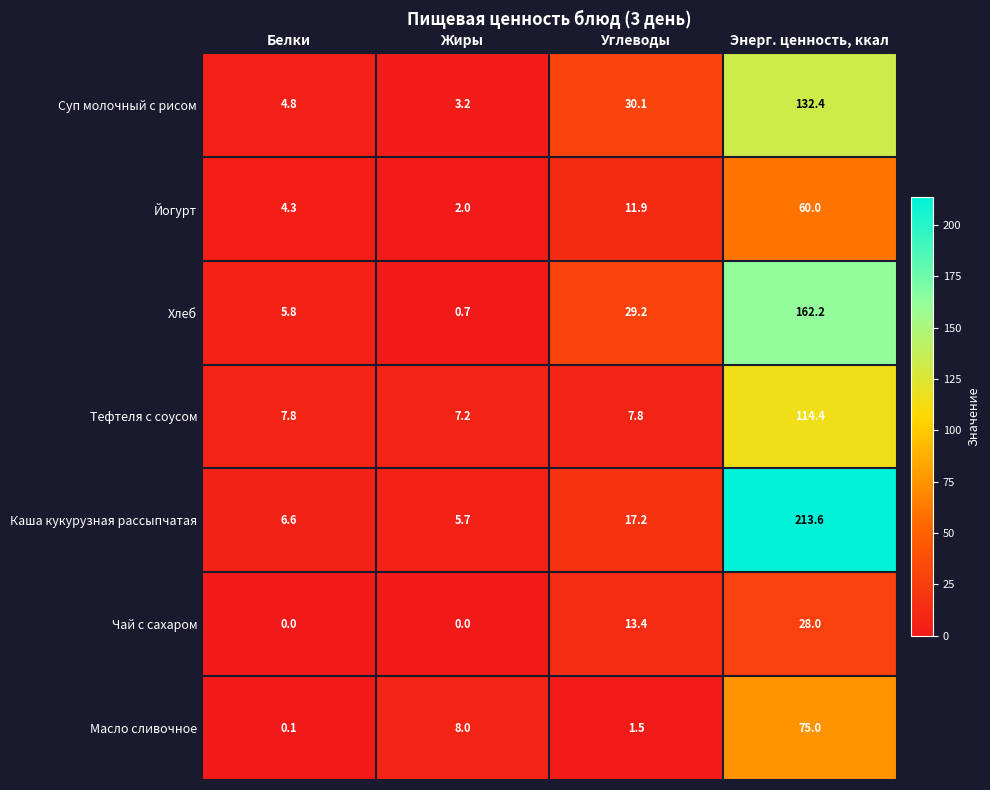

Reading left to right, list all the values displayed in this chart.

Суп молочный с рисом: Белки=4.8	Жиры=3.2	Углеводы=30.1	Энерг. ценность, ккал=132.4
Йогурт: Белки=4.3	Жиры=2.0	Углеводы=11.9	Энерг. ценность, ккал=60.0
Хлеб: Белки=5.8	Жиры=0.7	Углеводы=29.2	Энерг. ценность, ккал=162.2
Тефтеля с соусом: Белки=7.8	Жиры=7.2	Углеводы=7.8	Энерг. ценность, ккал=114.4
Каша кукурузная рассыпчатая: Белки=6.6	Жиры=5.7	Углеводы=17.2	Энерг. ценность, ккал=213.6
Чай с сахаром: Белки=0.0	Жиры=0.0	Углеводы=13.4	Энерг. ценность, ккал=28.0
Масло сливочное: Белки=0.1	Жиры=8.0	Углеводы=1.5	Энерг. ценность, ккал=75.0